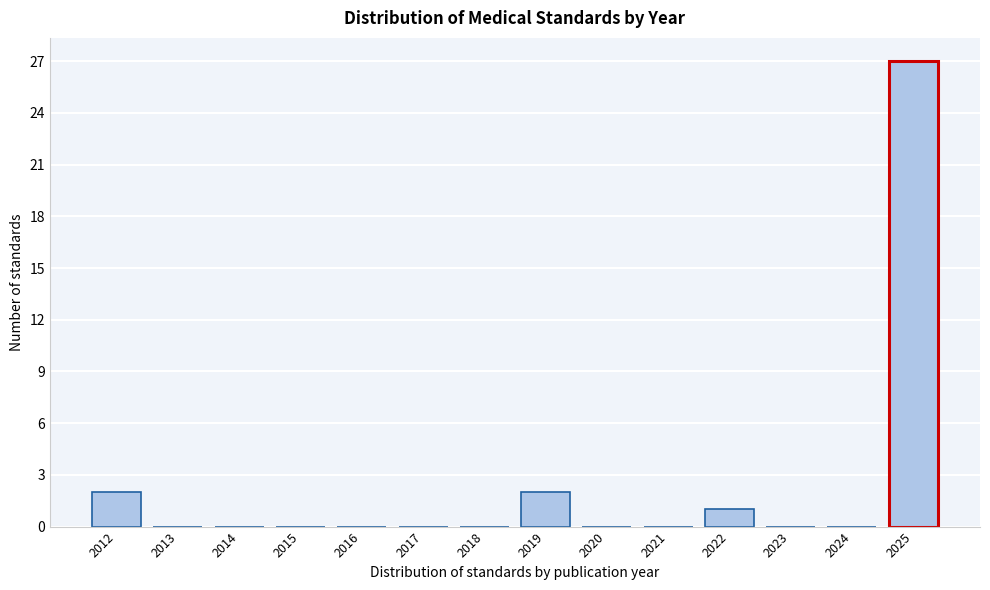

Reading left to right, extract all data points from this chart.

2012=2	2013=0	2014=0	2015=0	2016=0	2017=0	2018=0	2019=2	2020=0	2021=0	2022=1	2023=0	2024=0	2025=27